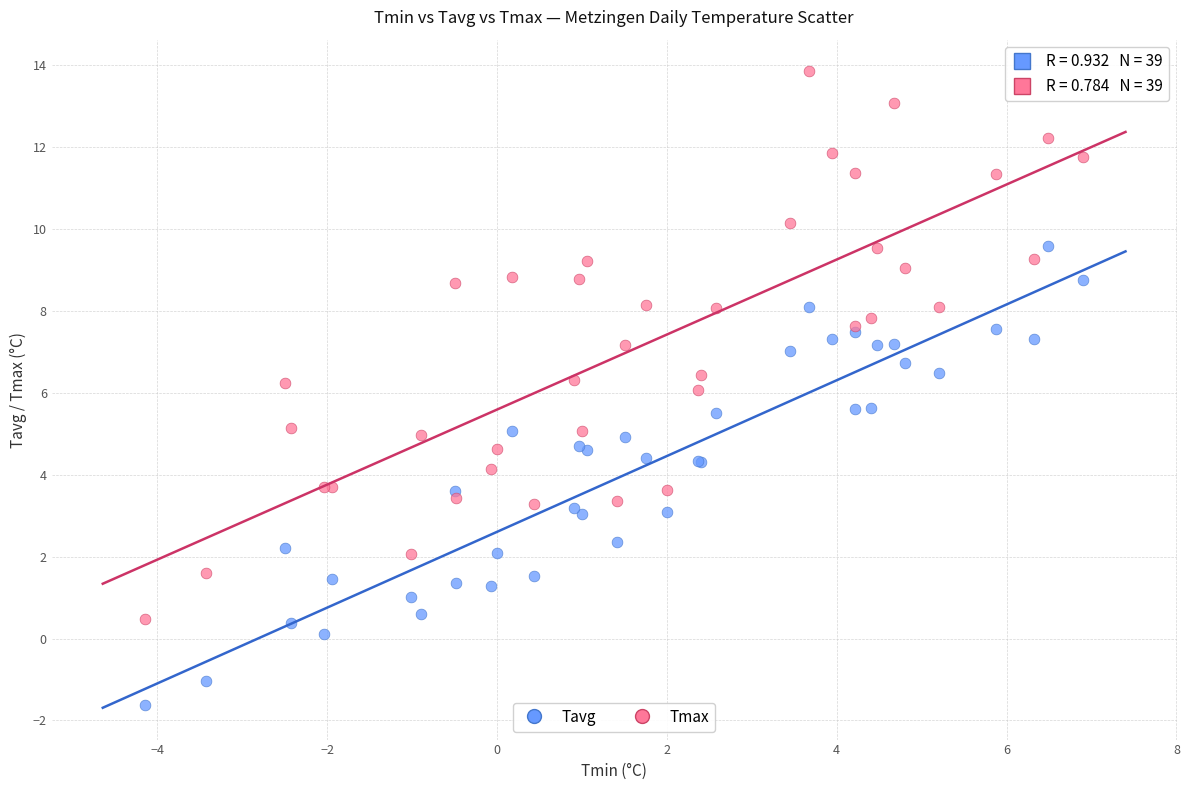

Which series has the largest Y range (max minus min)?

Tmax